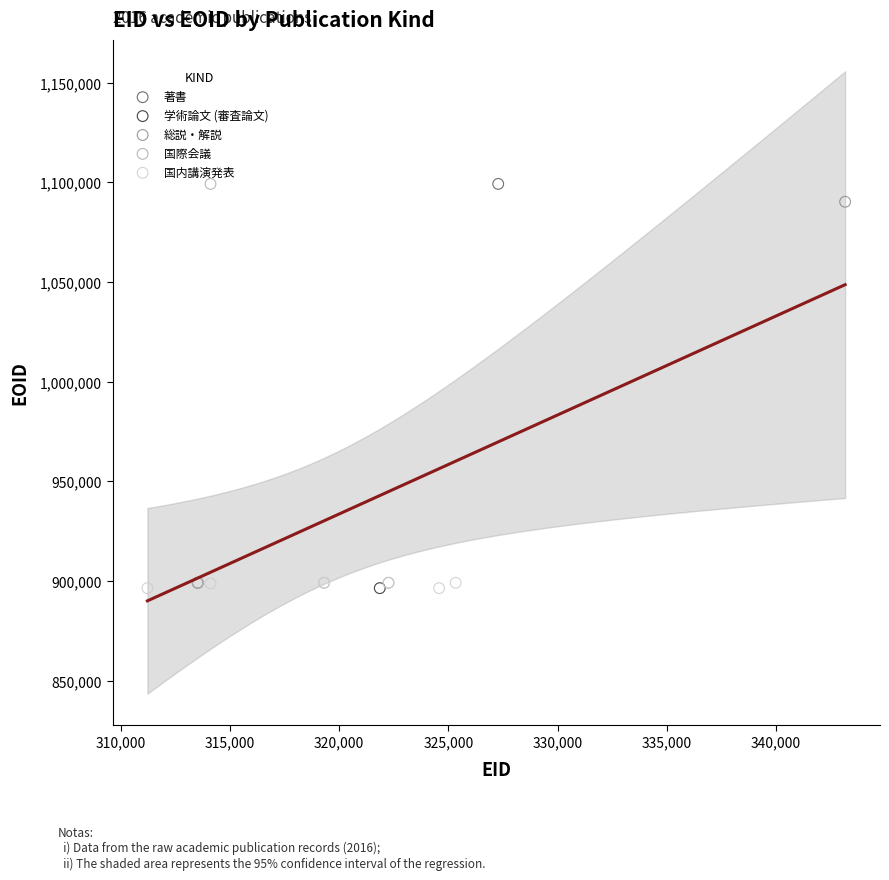

What are all the series names shown in the legend?

著書, 学術論文 (審査論文), 総説・解説, 国際会議, 国内講演発表